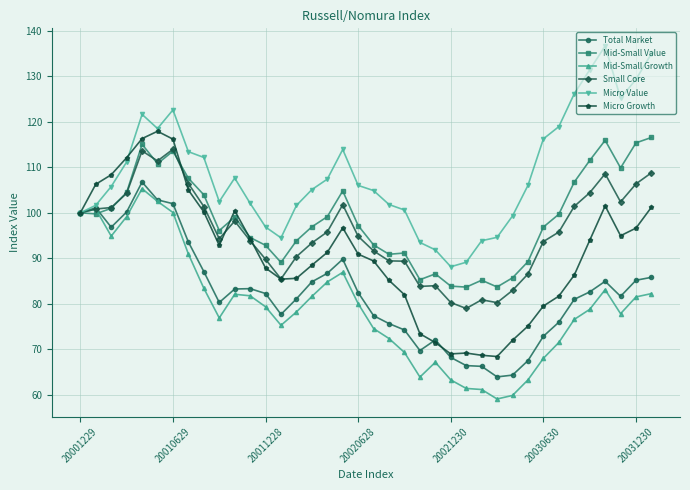

What is the maximum value for Micro Growth?

117.9